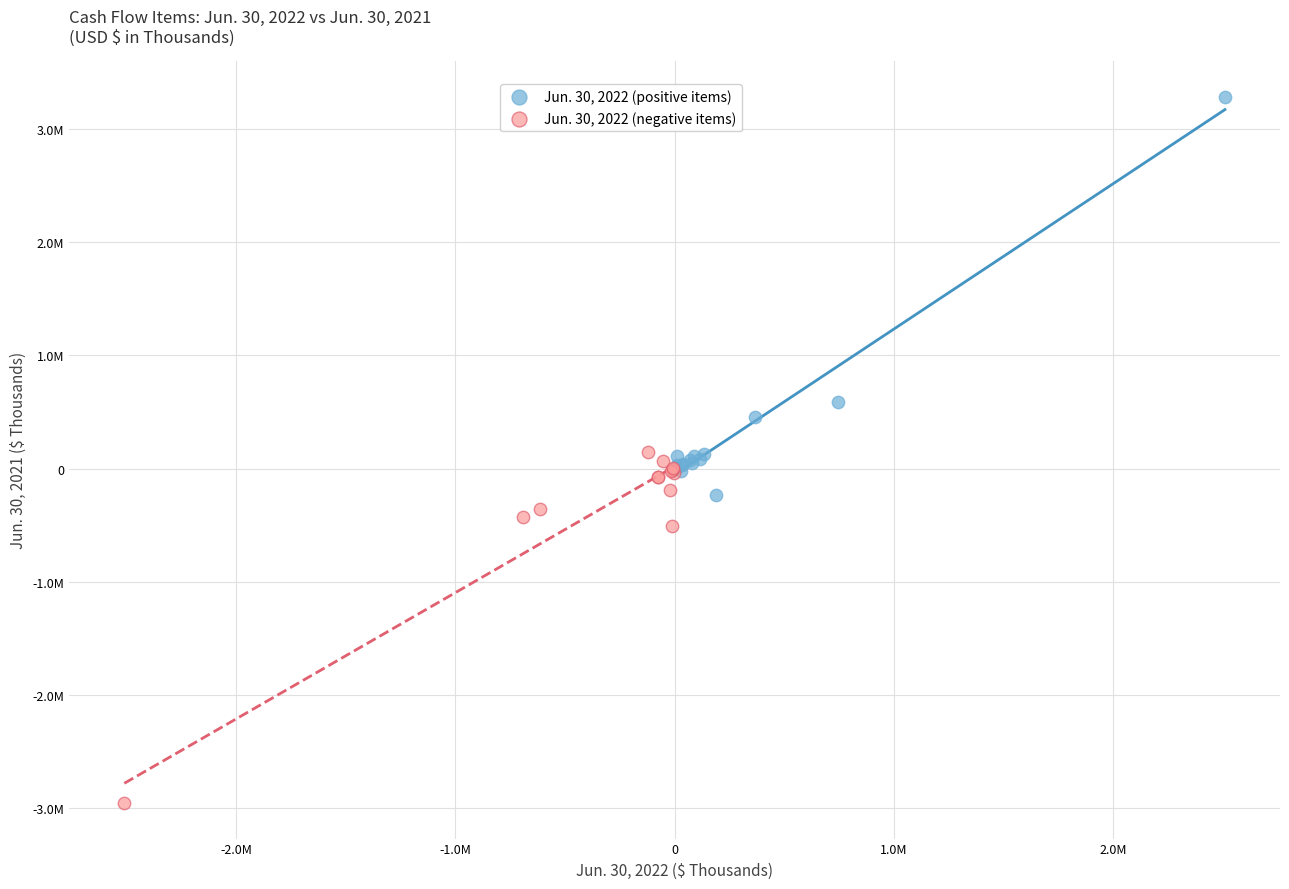

What are all the series names shown in the legend?

Jun. 30, 2022 (positive items), Jun. 30, 2022 (negative items)